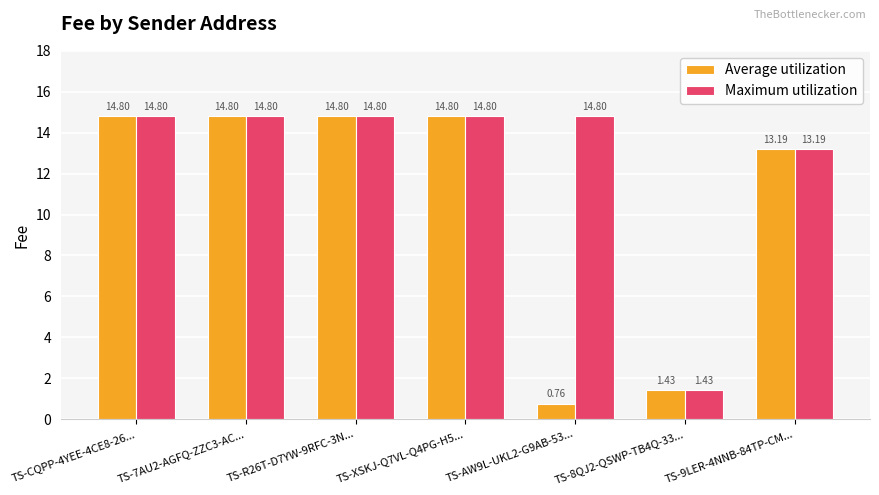

How many bars are there in total?

14